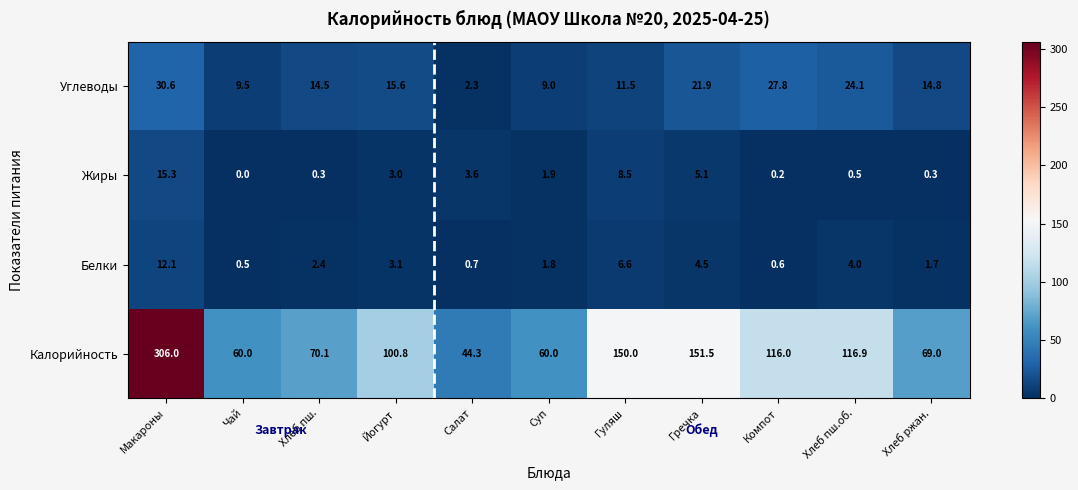

Which series has the largest range (max minus min)?

Калорийность